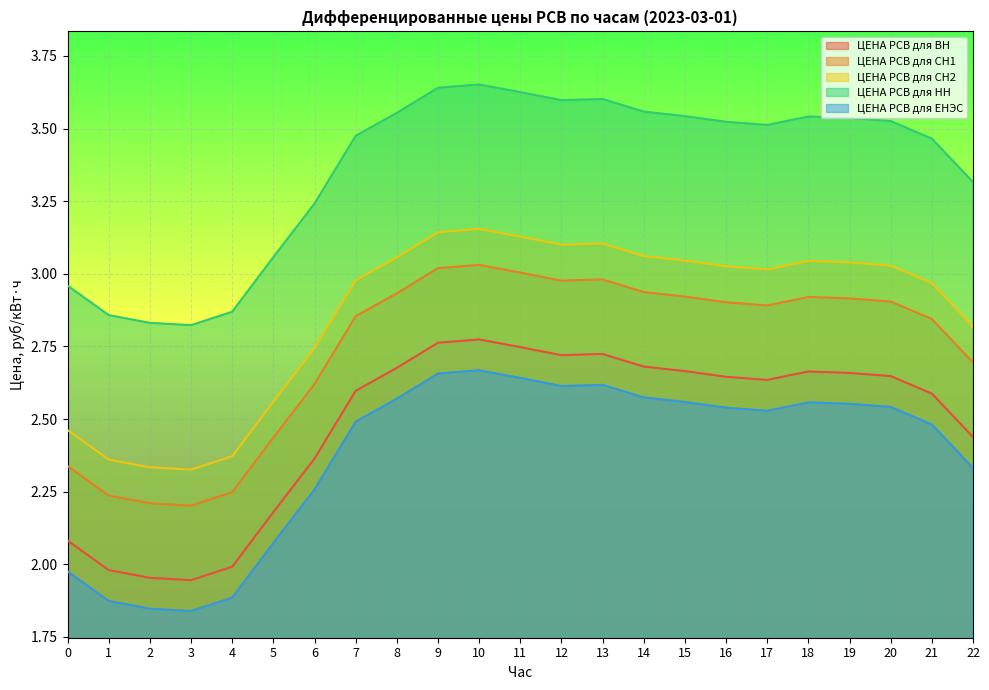

True or false: ЦЕНА РСВ для ЕНЭС and ЦЕНА РСВ для ВН intersect in this chart.

False